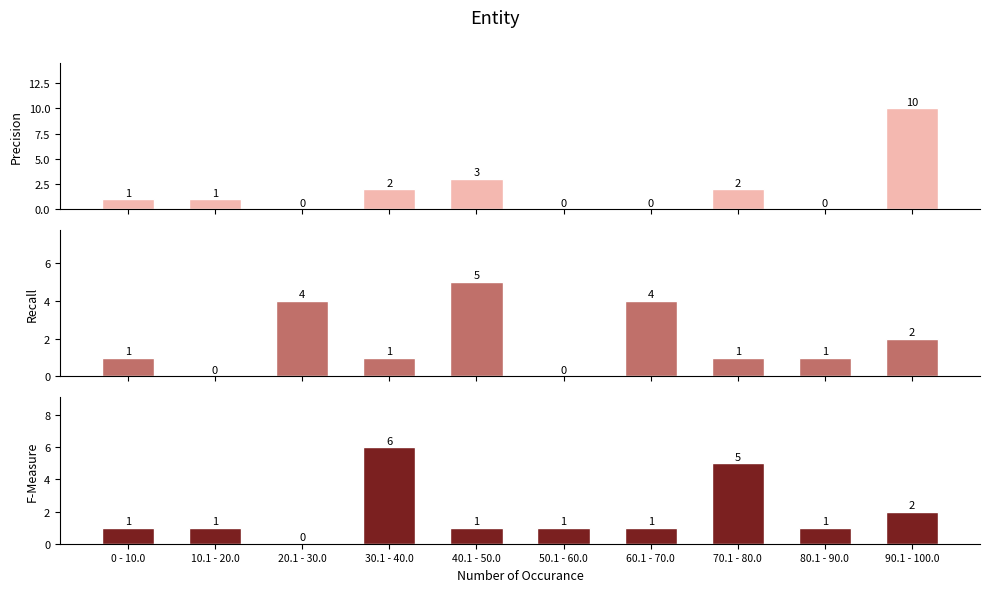

Reading left to right, extract all data points from this chart.

Precision: 1	1	0	2	3	0	0	2	0	10
Recall: 1	0	4	1	5	0	4	1	1	2
F-Measure: 1	1	0	6	1	1	1	5	1	2